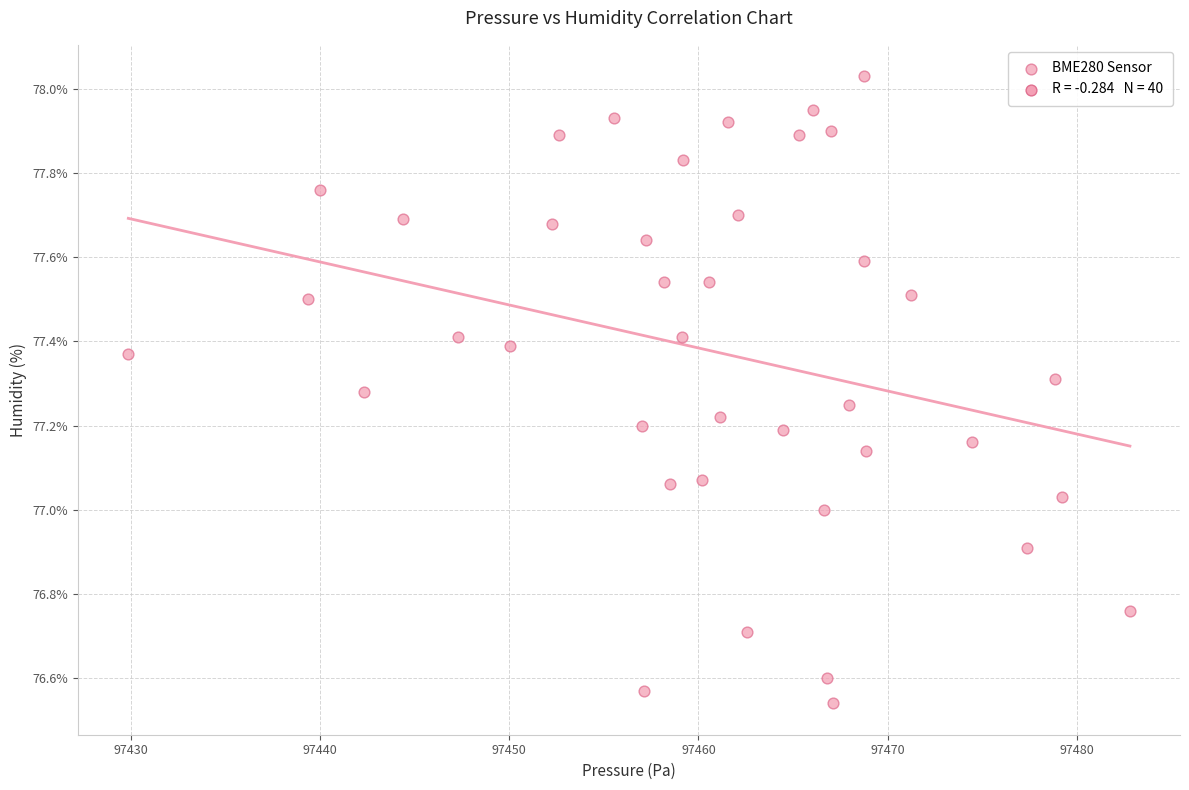

What is the range of X values (max minus min)?

52.9